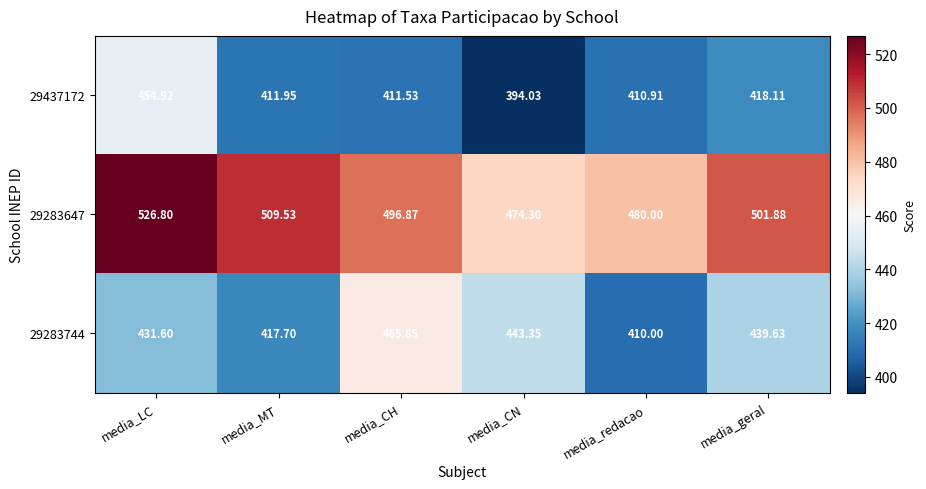

Where does the 29283744 series first go above 439?

media_CH